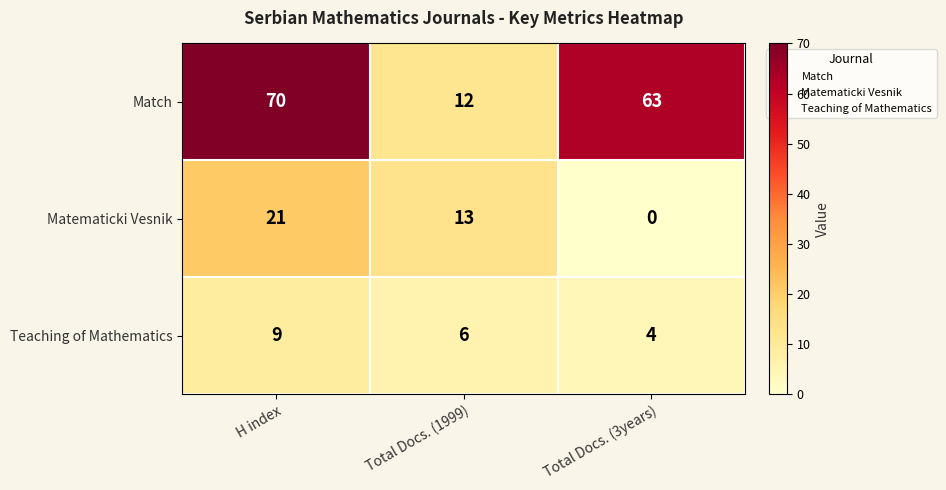

What is the difference between the maximum and second lowest values in the Matematicki Vesnik series?

8